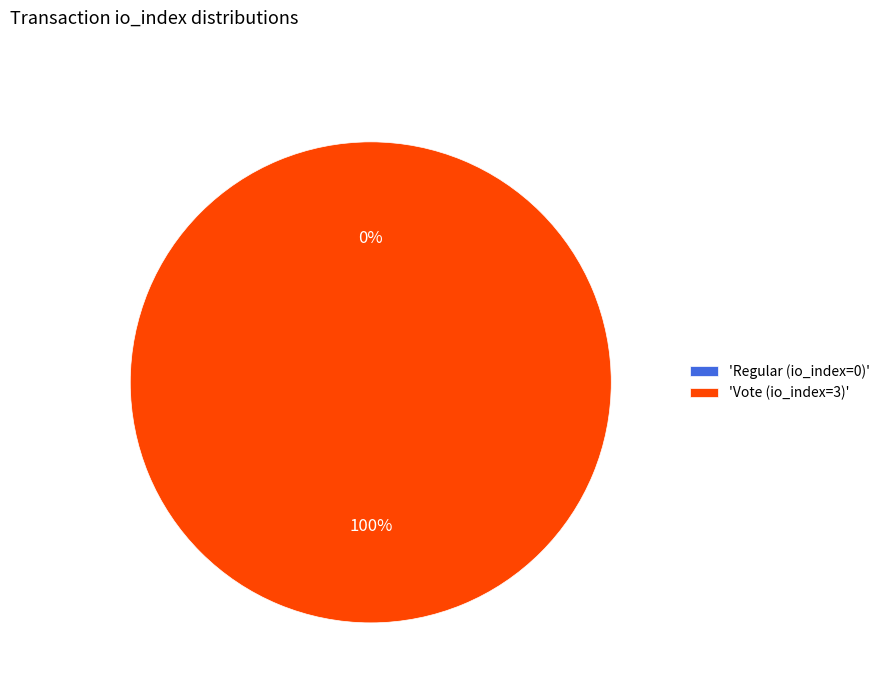

What is the total percentage of Regular (io_index=0) and Vote (io_index=3)?

100.0%